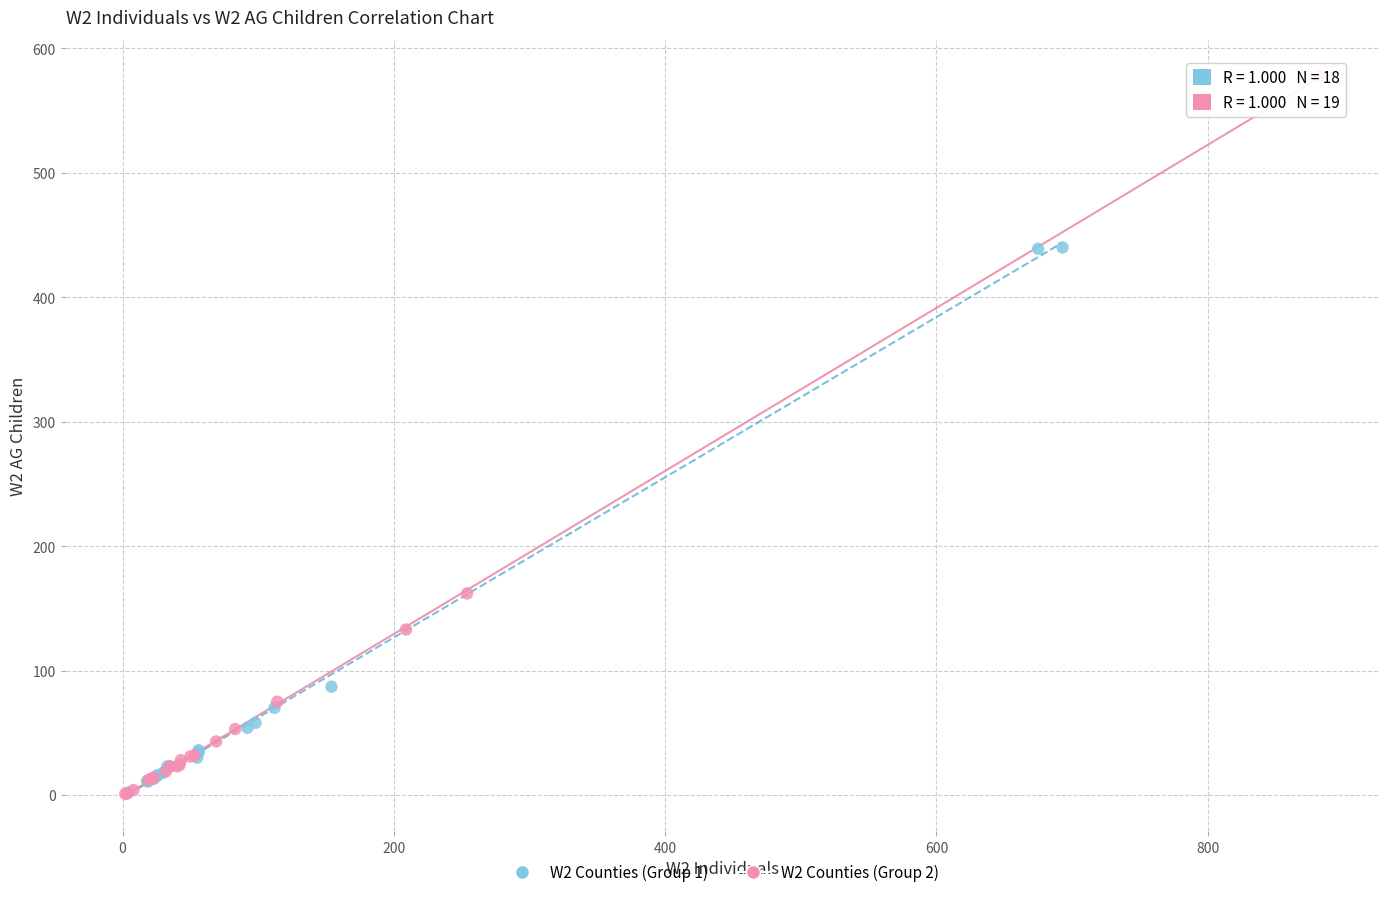

Which series contains the highest Y value?

W2 Counties (Group 2)